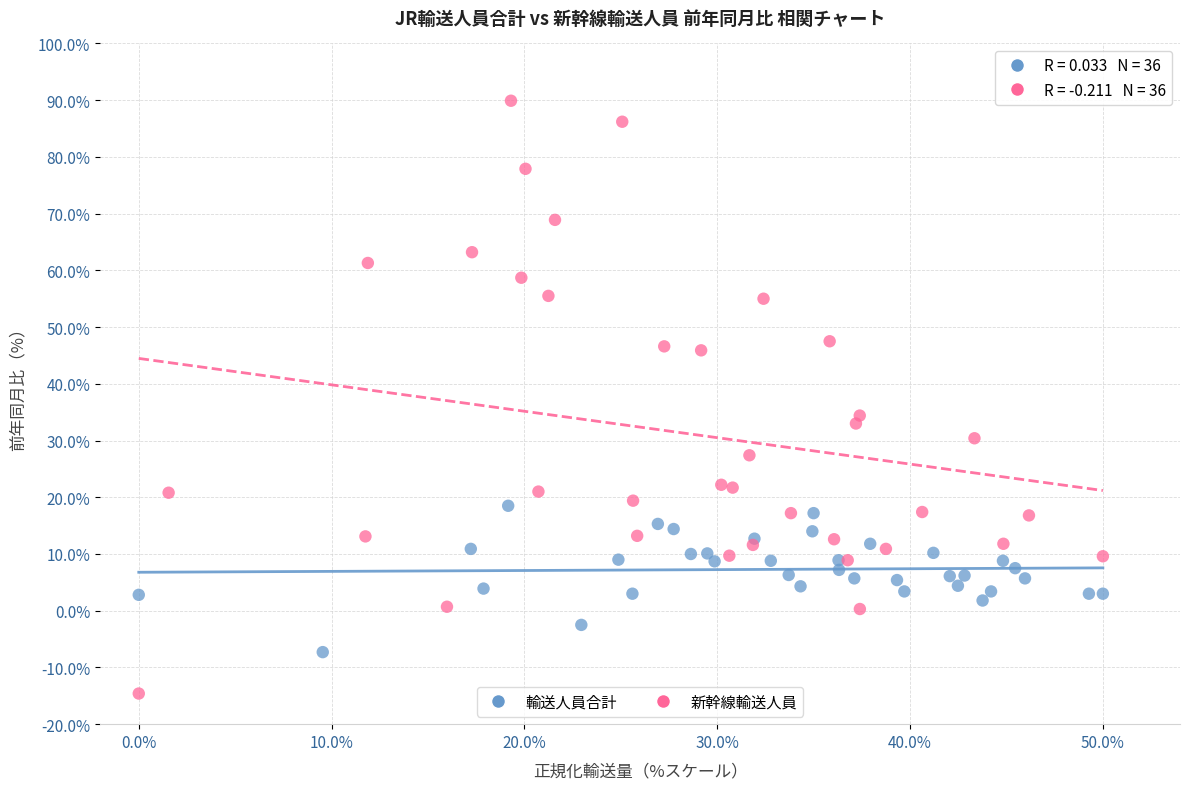

Which series has the widest spread of Y values?

新幹線輸送人員